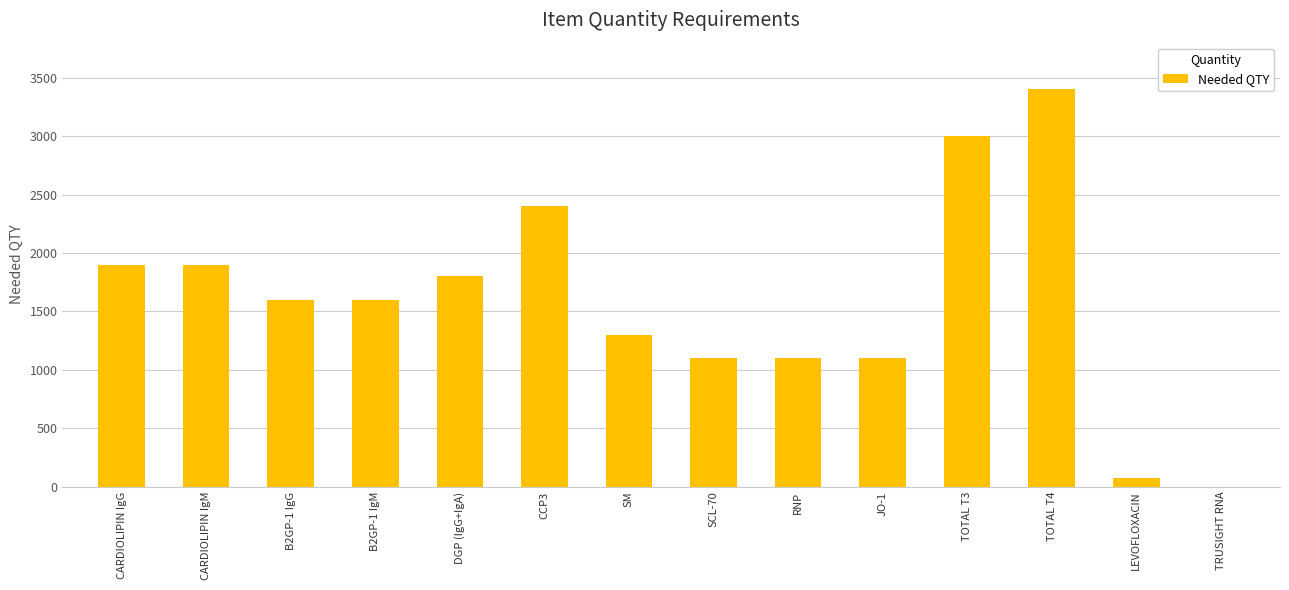

How many distinct data groups are displayed?

1